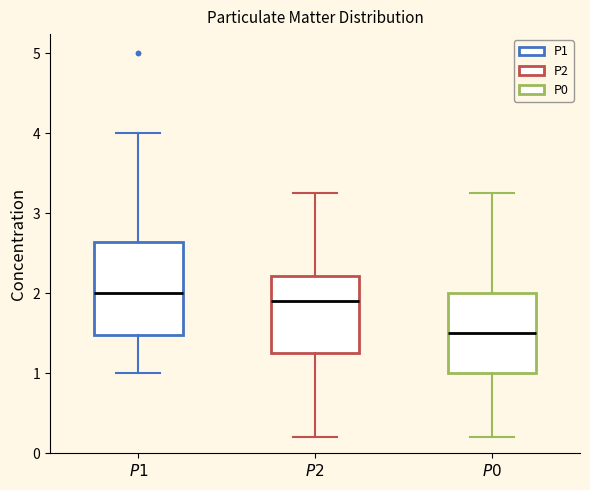

Which box has the lowest median line?

$\it{P0}$